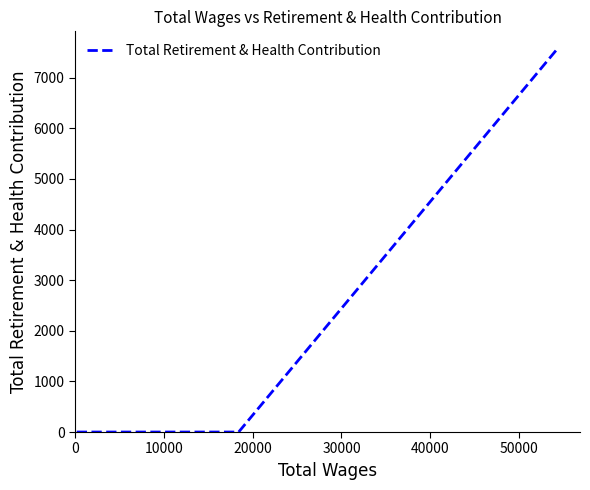

Does the chart display data point markers on the line(s)?

No